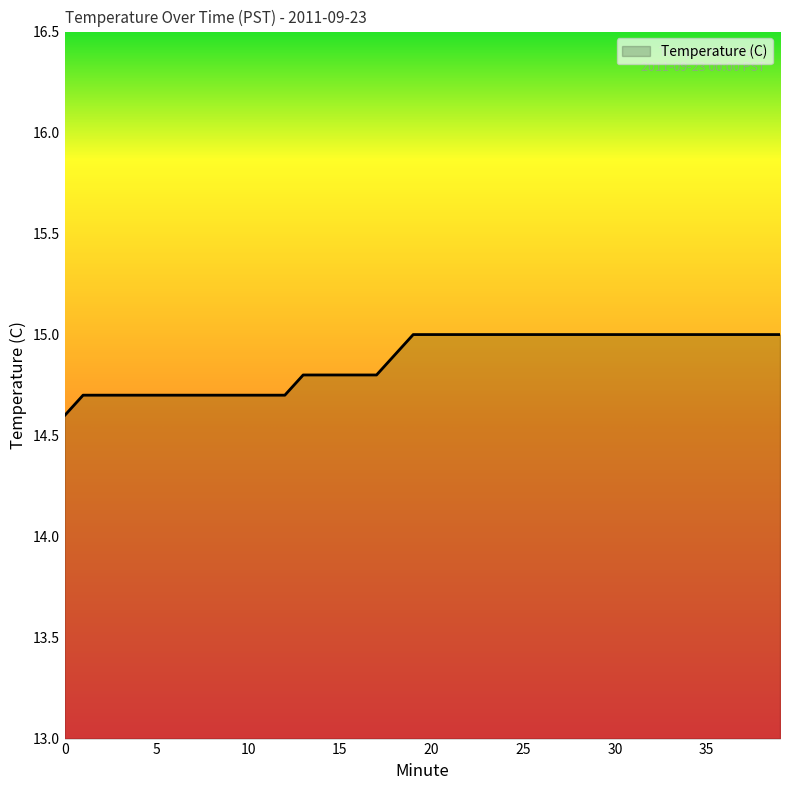

What is the difference between the second highest and second lowest values?

0.3